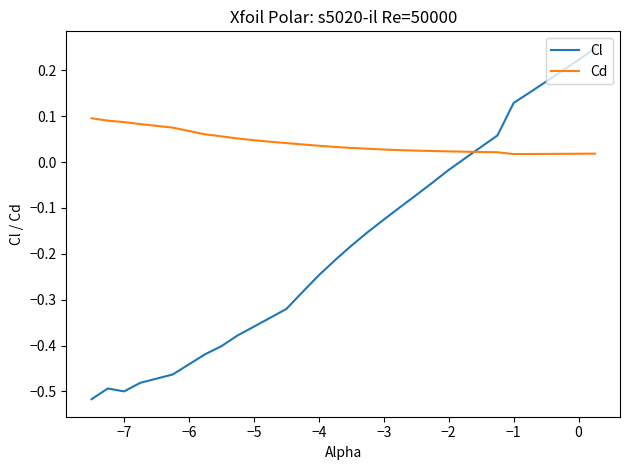

Which series has the largest total across all categories?

Cd